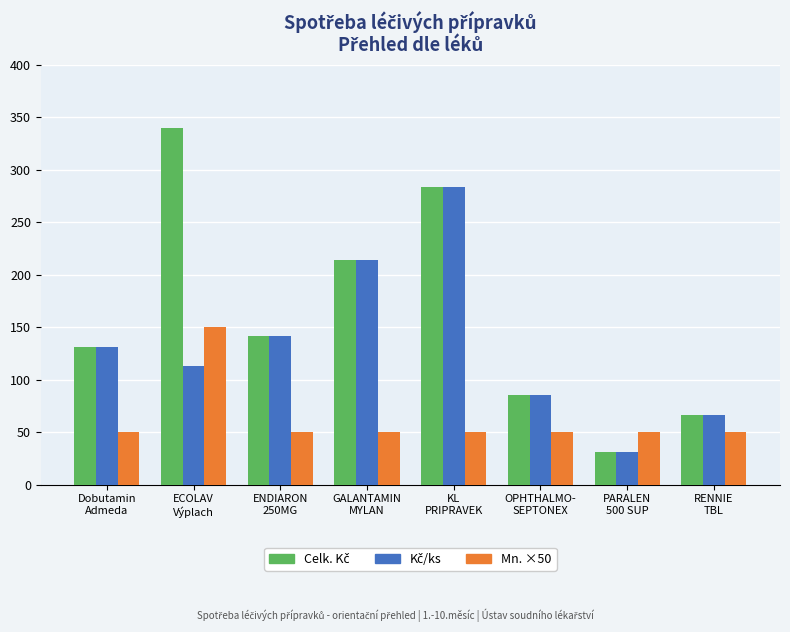

What is the average value of the Mn. ×50 series?

62.5